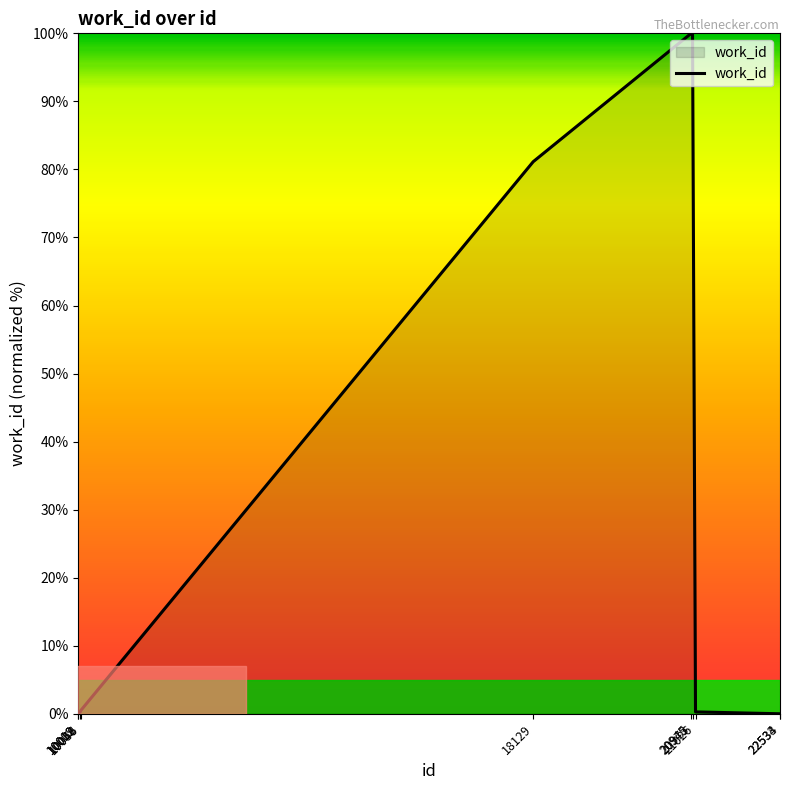

What is the difference between the maximum and minimum values?

100.0